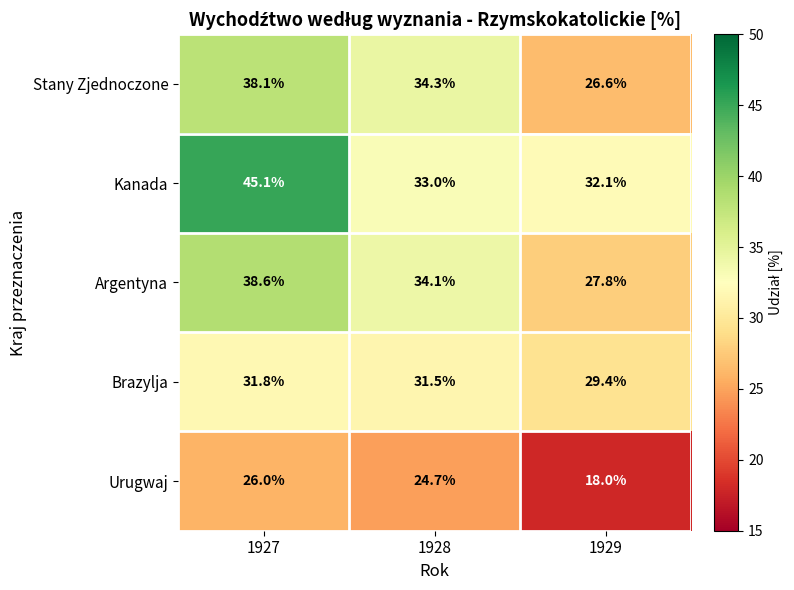

What is the total value across all series at 1927?

179.6